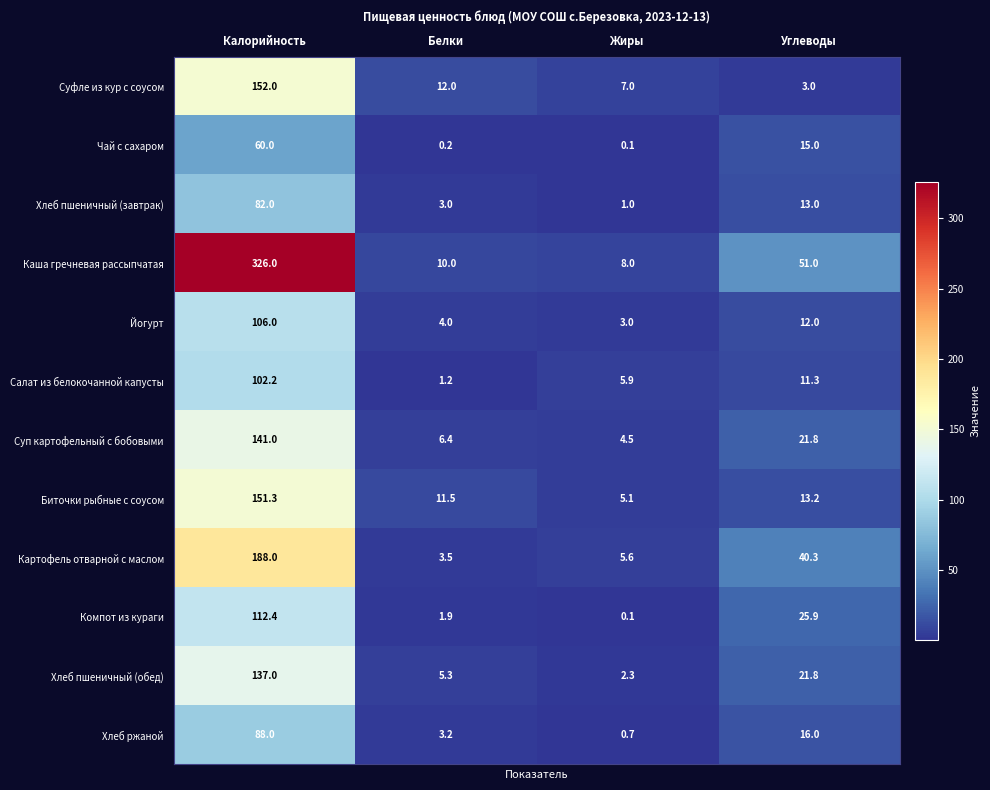

What is the smallest value displayed?

0.1